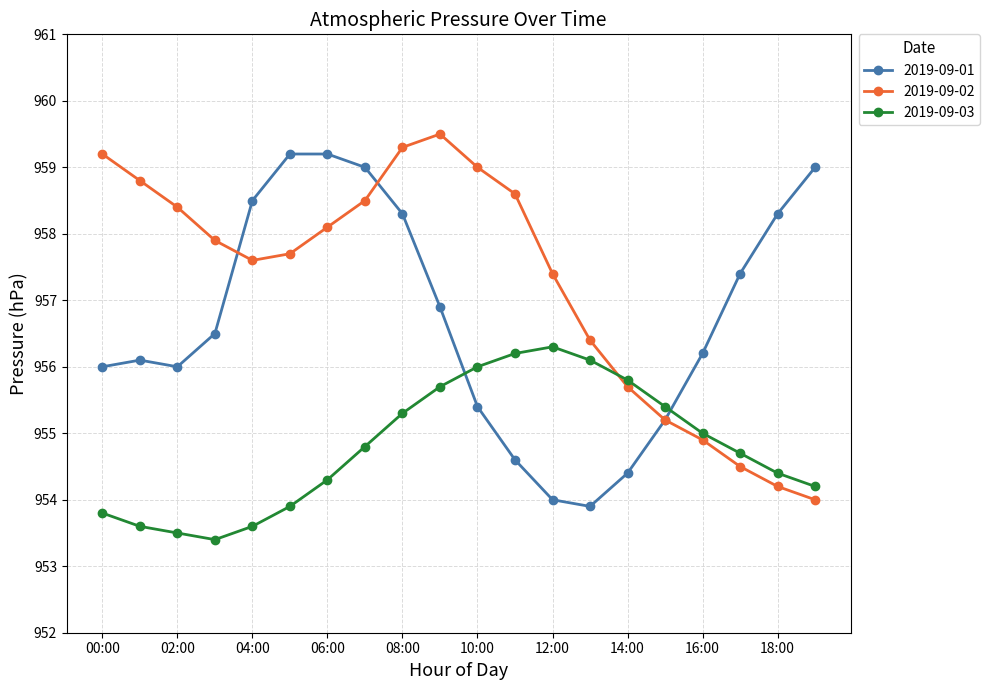

Which series has the widest spread of values?

2019-09-02